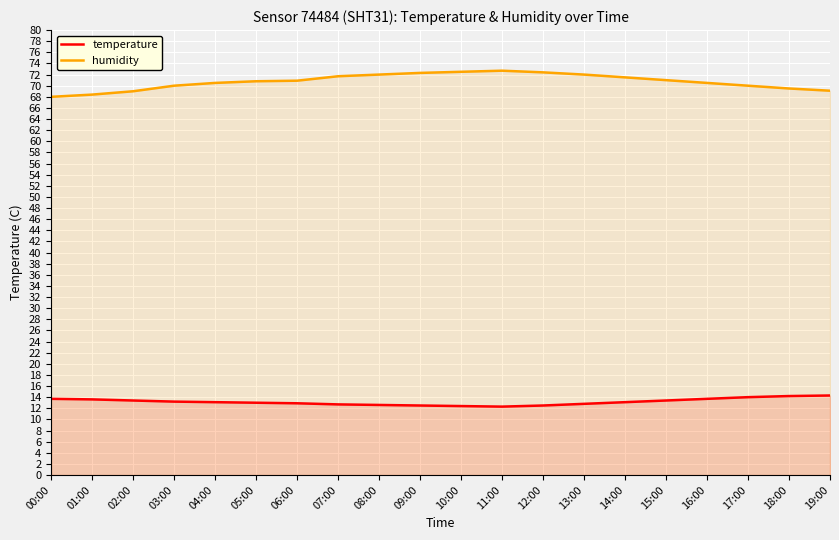

What is the sum of the humidity values at 01:00 and 10:00?

140.9